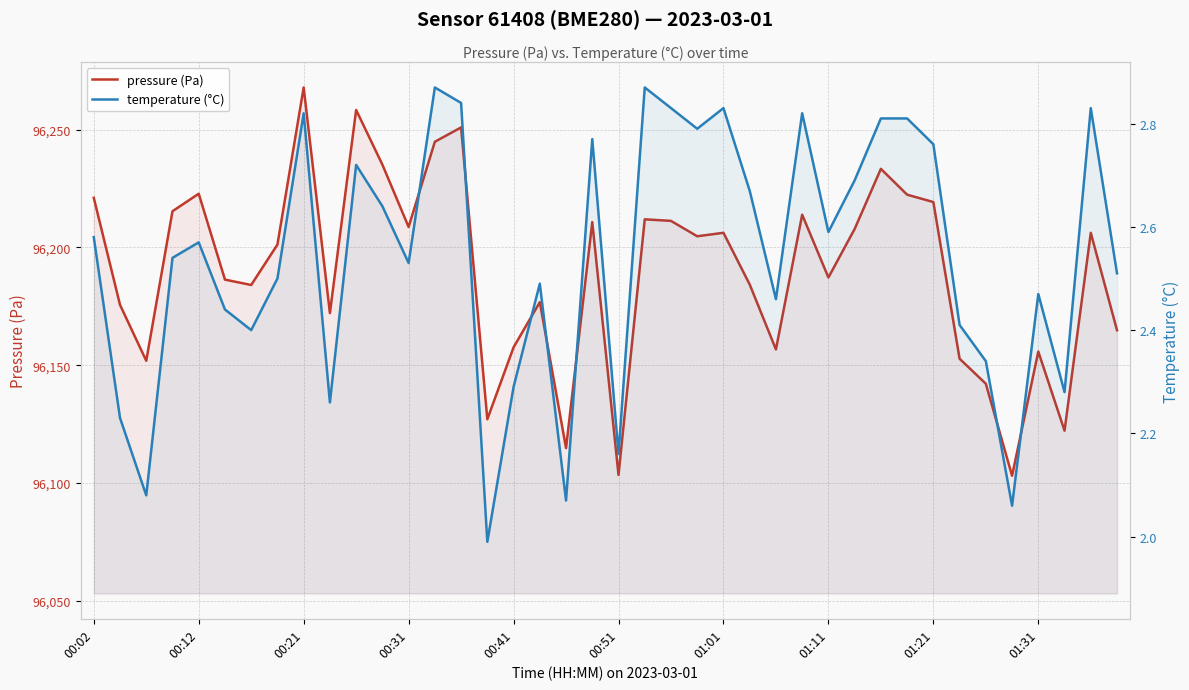

Is the value of temperature (°C) at 23 greater than the value of pressure (Pa) at 32?

No